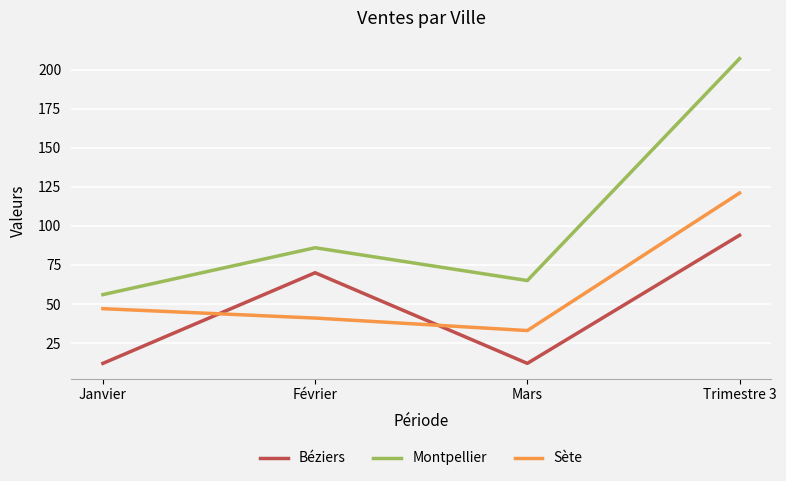

Where is Montpellier nearest to the value 131?

Février